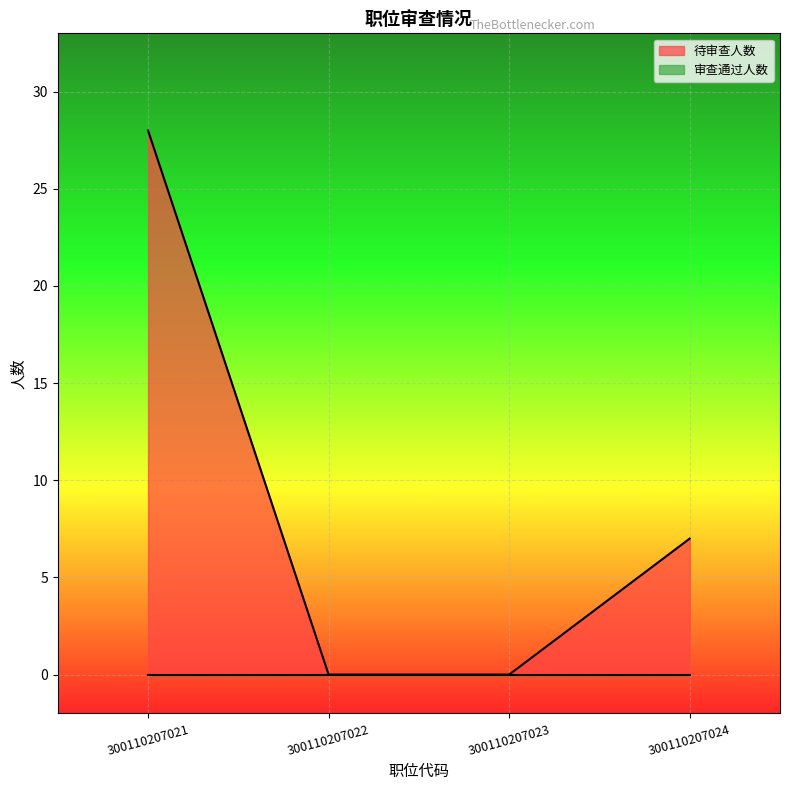

Reading right to left, transcribe all the data shown in this chart.

7	0	0	28